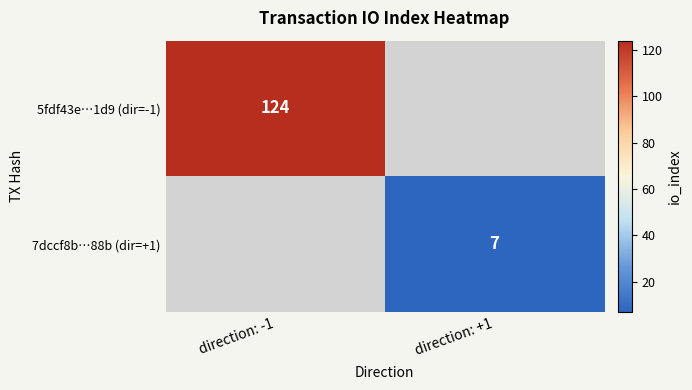

The 7dccf8b…88b (dir=+1) series shows 7 at direction: +1. True or false?

True